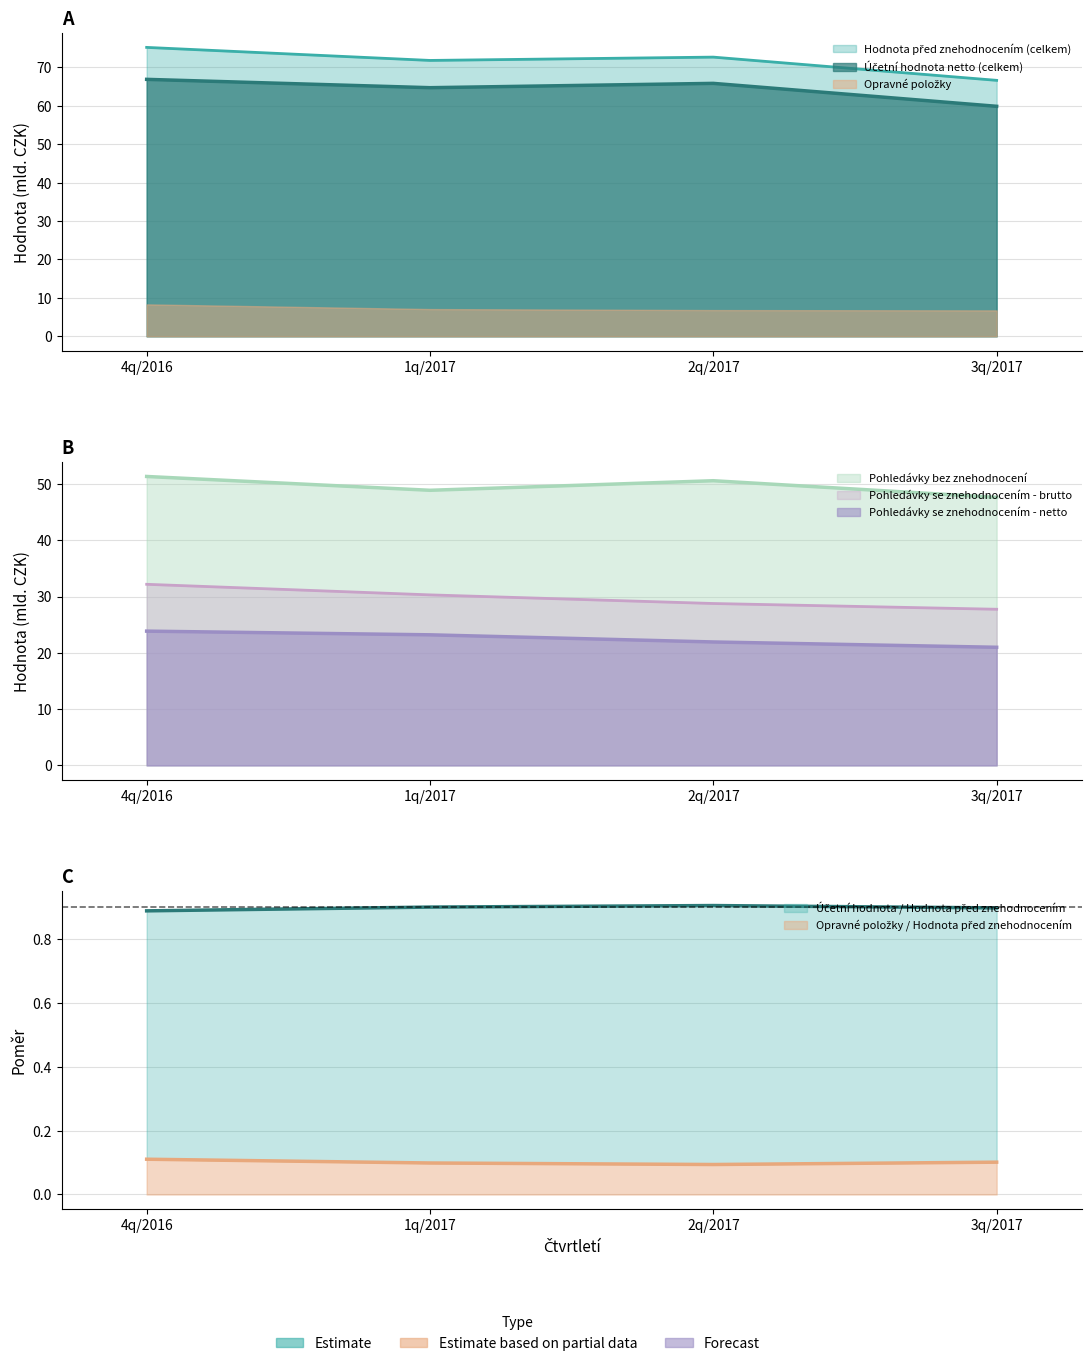

True or false: Pohledávky se znehodnocením - netto and Pohledávky bez znehodnocení cross at least once.

False